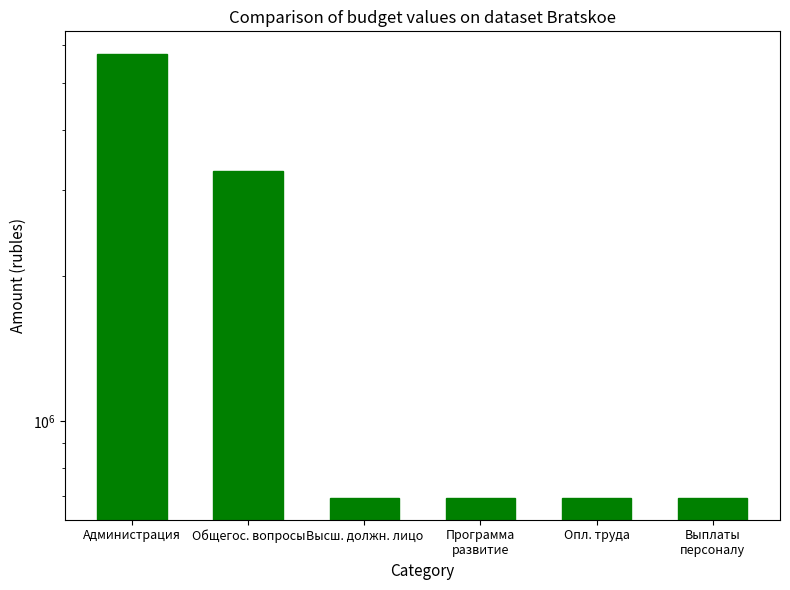

Which category has the lowest value across all series?

Высш. должн. лицо